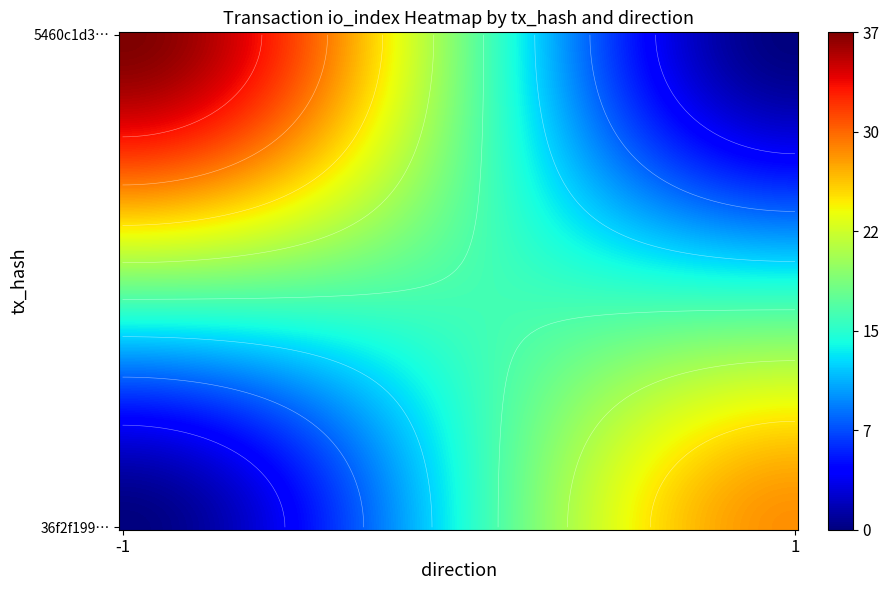

Count the 36f2f19940fe5a2b895fe947523c7166d12406d values in the range 1 to 28.

2